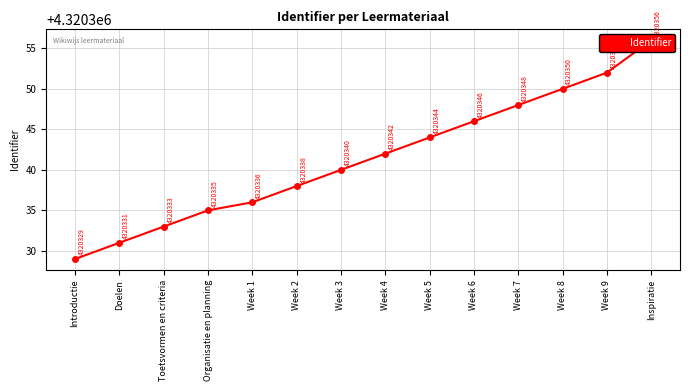

What is the value of the 2nd point from the left?

4320331